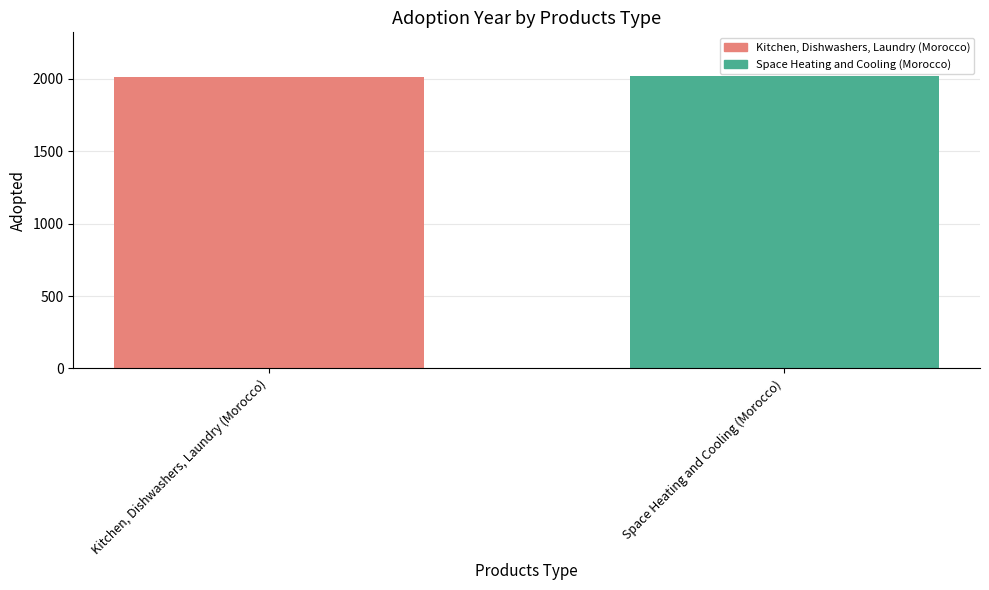

What is the smallest value displayed?

2010